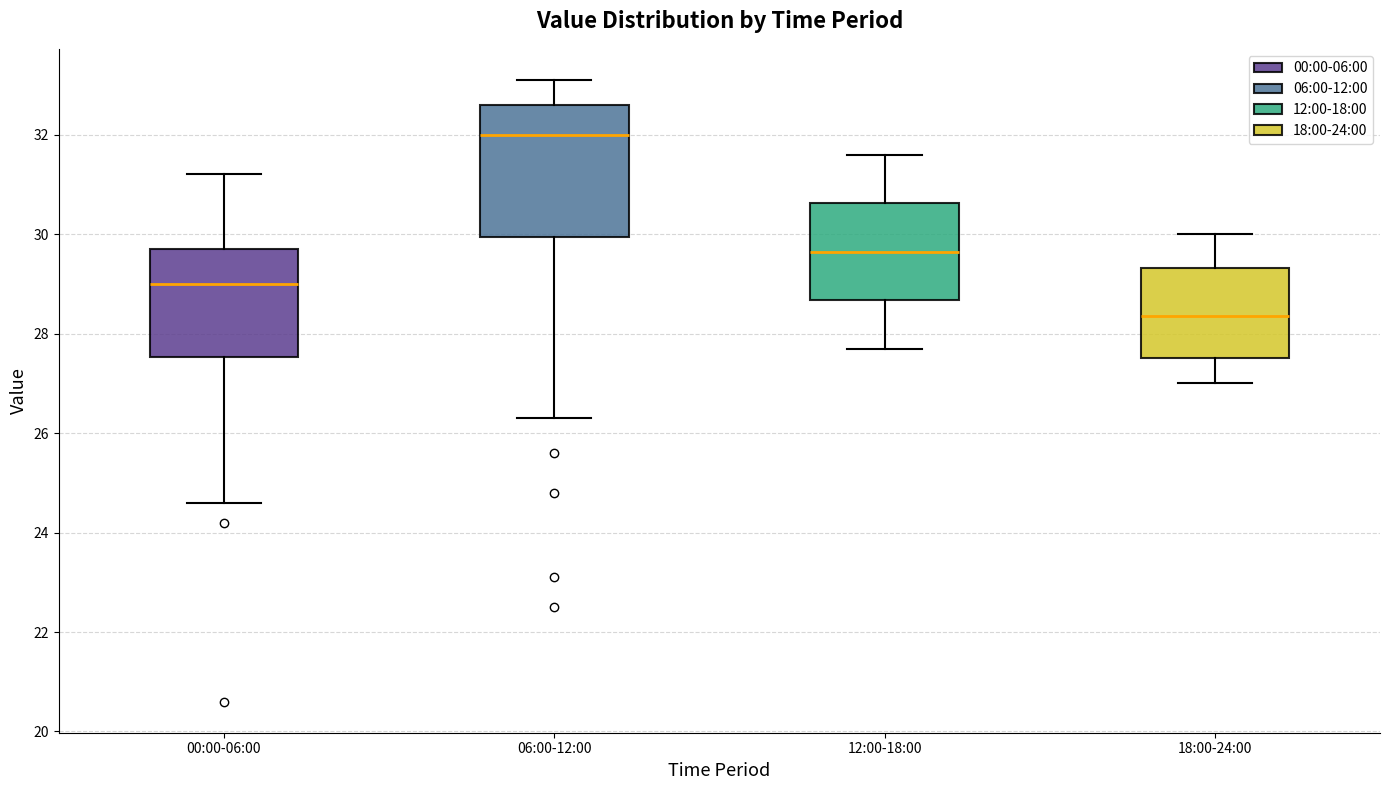

Which box's median line is the lowest?

18:00-24:00